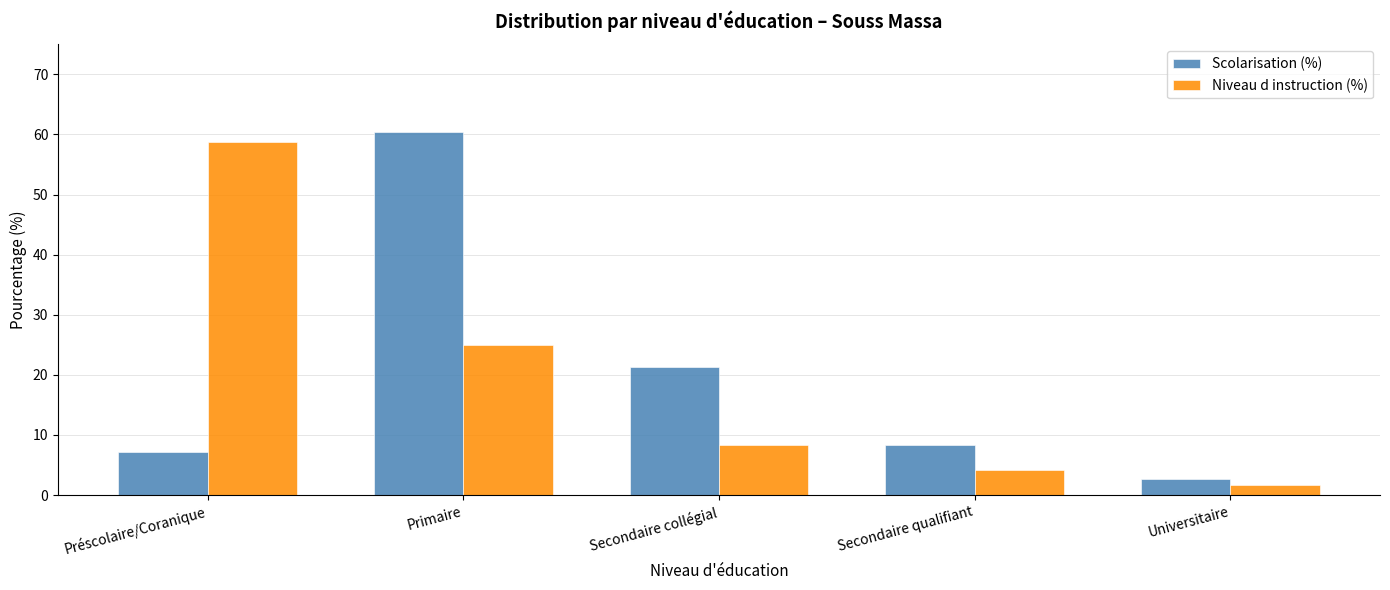

Reading right to left, transcribe all the data shown in this chart.

Scolarisation (%): Universitaire=2.7	Secondaire qualifiant=8.4	Secondaire collégial=21.3	Primaire=60.4	Préscolaire/Coranique=7.1
Niveau d instruction (%): Universitaire=1.7	Secondaire qualifiant=4.2	Secondaire collégial=8.4	Primaire=25.0	Préscolaire/Coranique=58.7